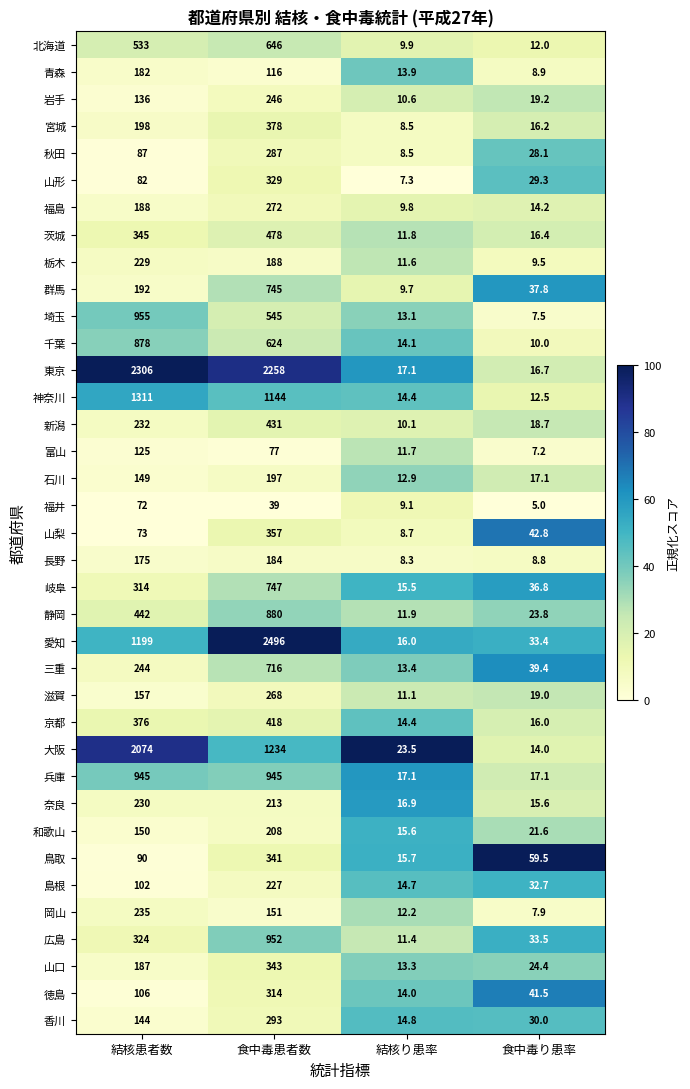

What is the difference between the highest and lowest values at 結核患者数?

2234.0